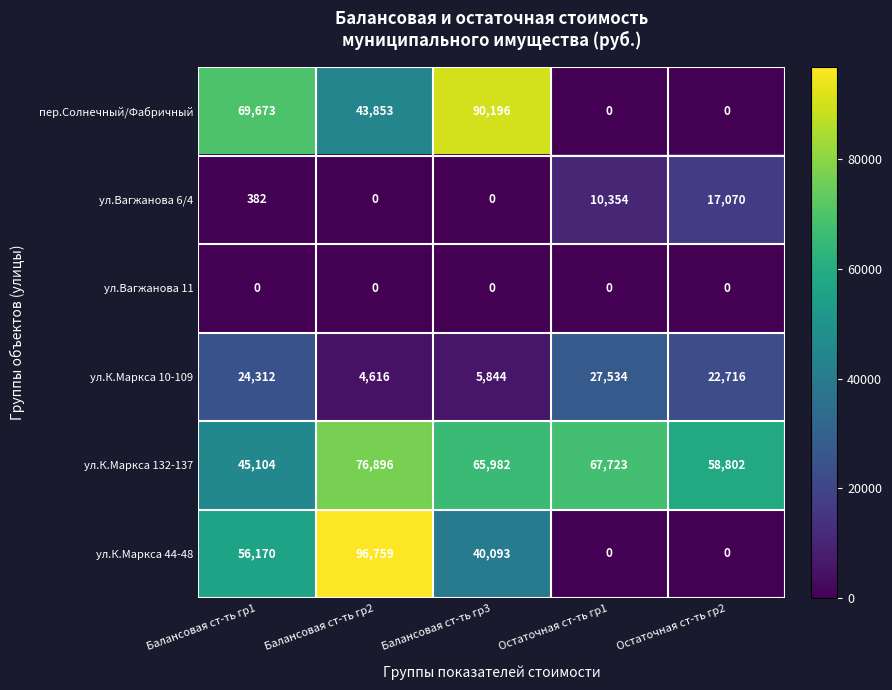

At which category is the sum across all series the highest?

Балансовая ст-ть гр2